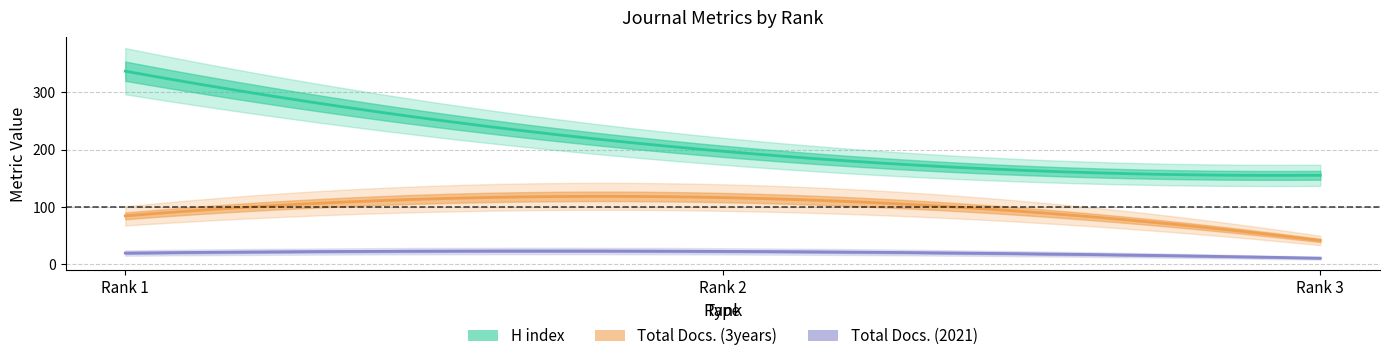

What is the spread (max minus min) of values at 3?

145